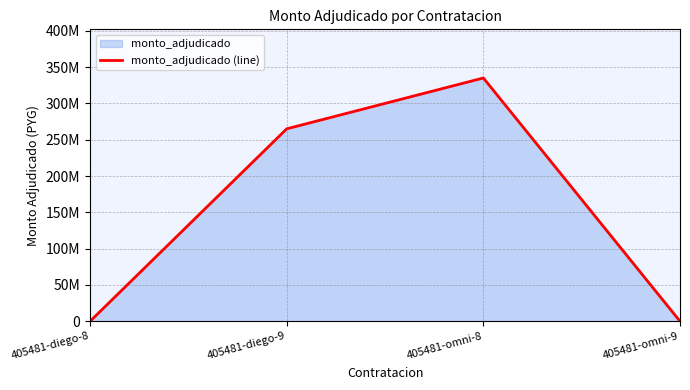

What is the label of the 1st point from the left?

405481-diego-8